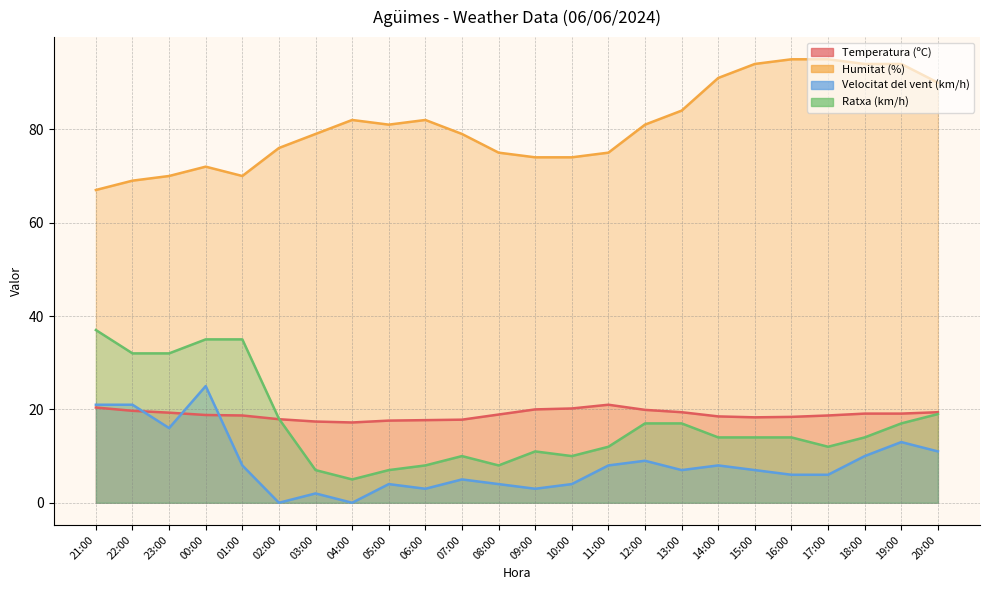

What is the total value across all series at 22:00?

141.7